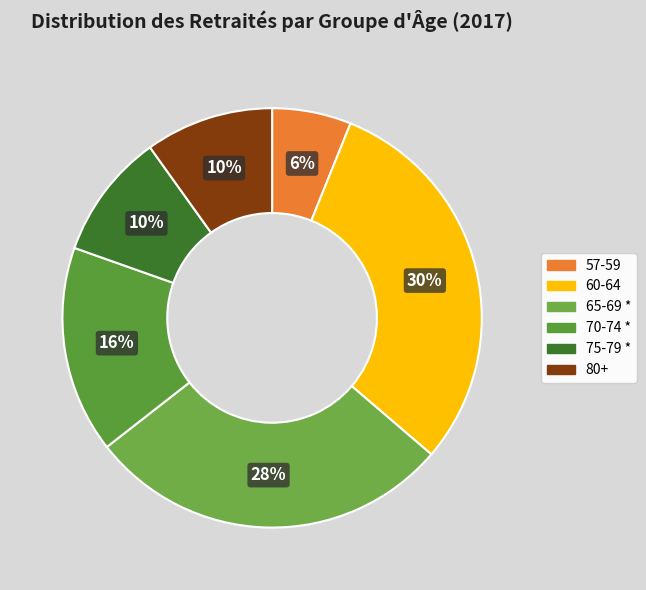

To the nearest percent, what portion does 57-59 represent?

6%